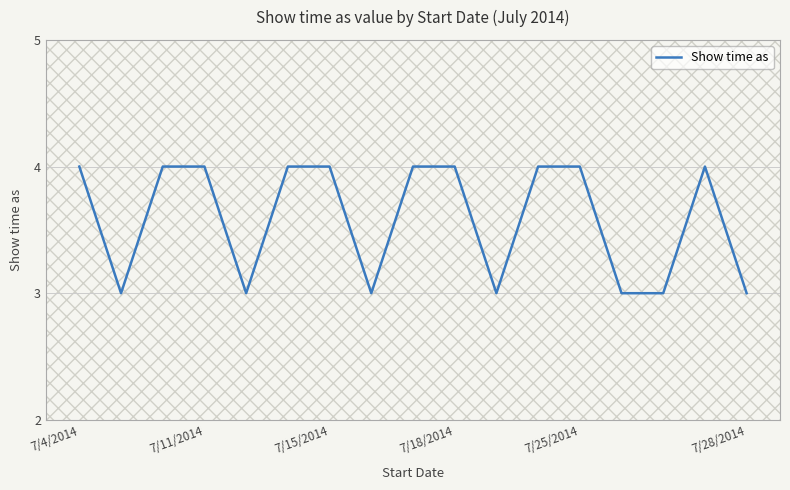

How many categories are shown in the chart?

17